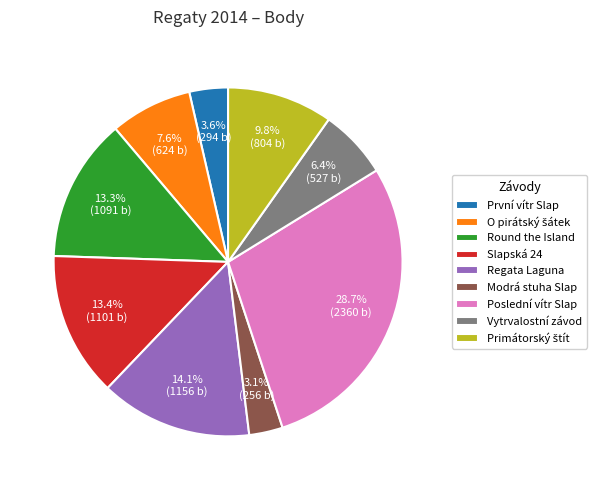

Is there any slice that represents more than half of the pie?

No